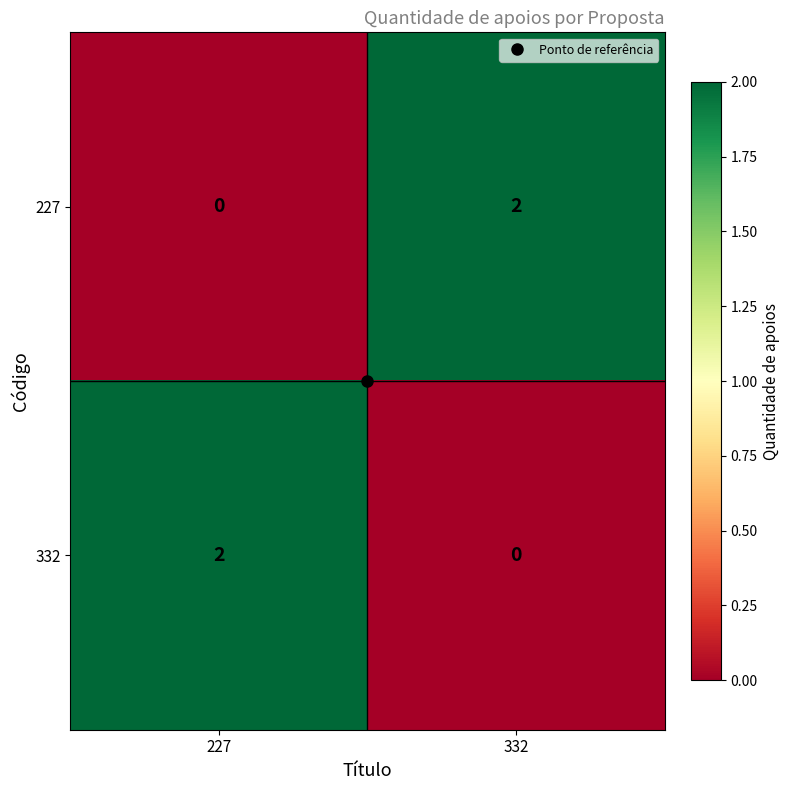

The 332 series shows 2 at 227. True or false?

True